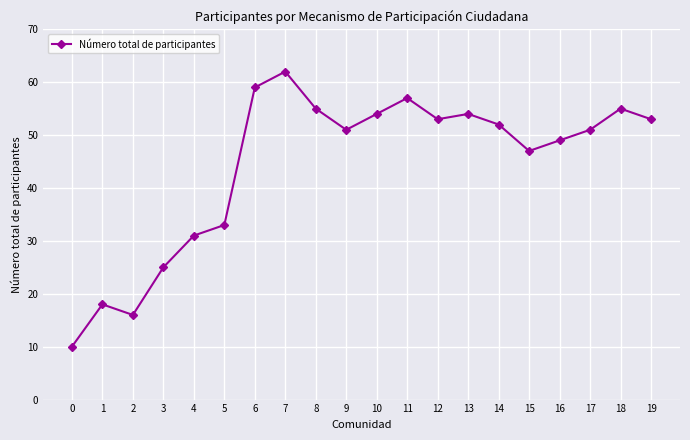

What is the change in value from 7 to 9?

-11